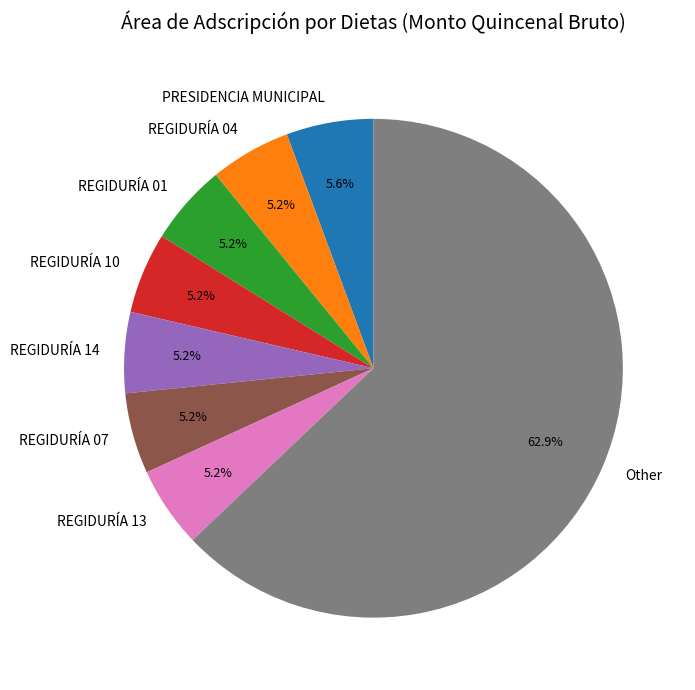

Which has a higher value, REGIDURÍA 01 or Other?

Other